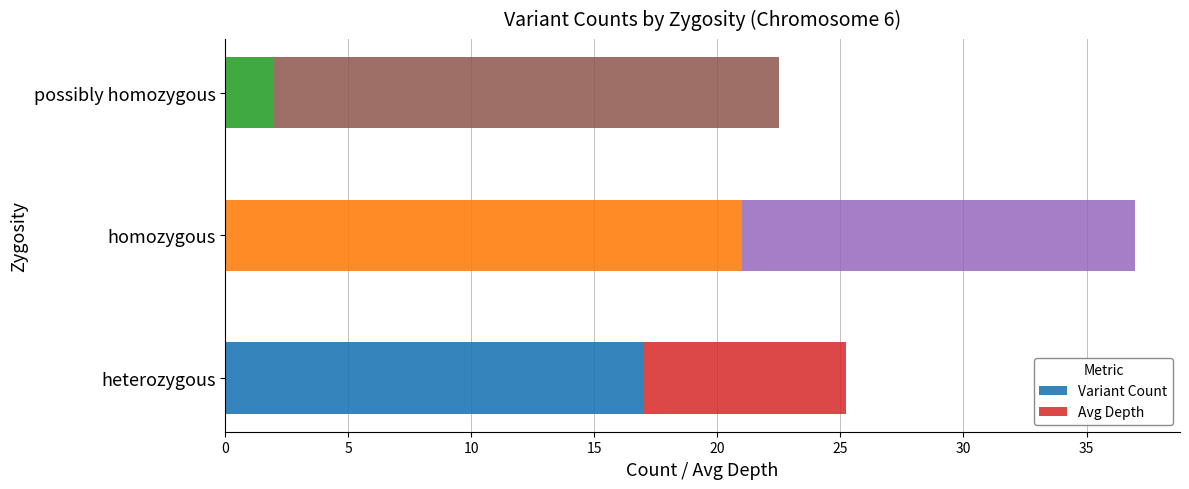

What is the total value across all series at homozygous?

37.0